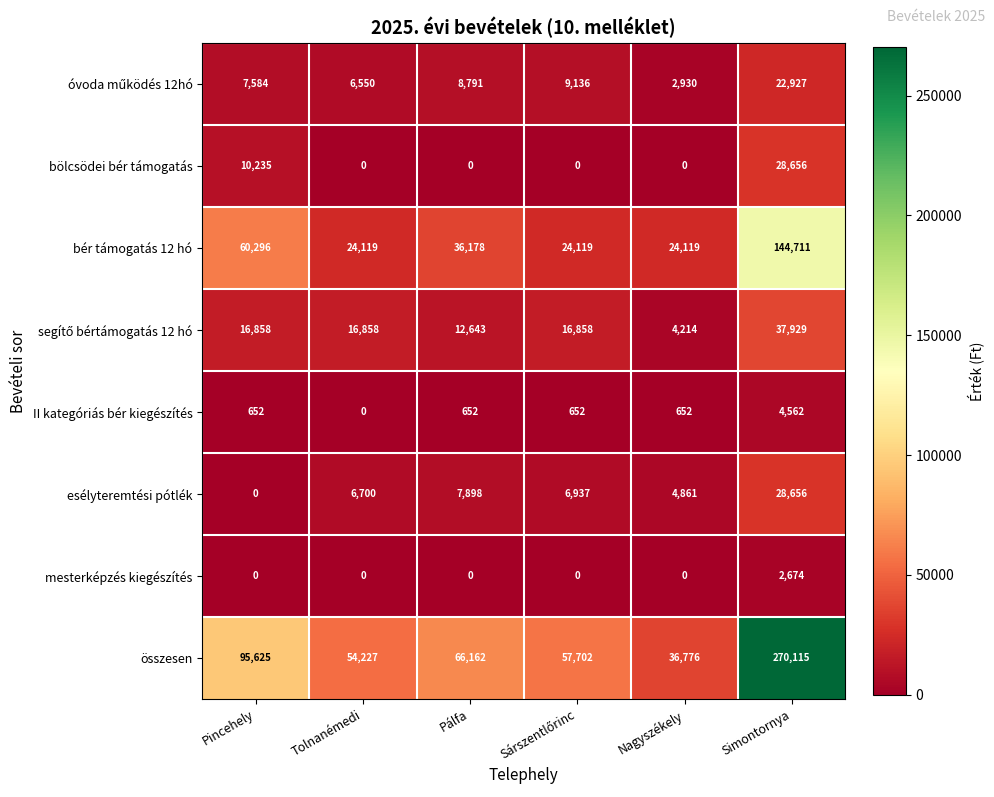

What is the difference between the second highest and minimum values in the bér támogatás 12 hó series?

36177